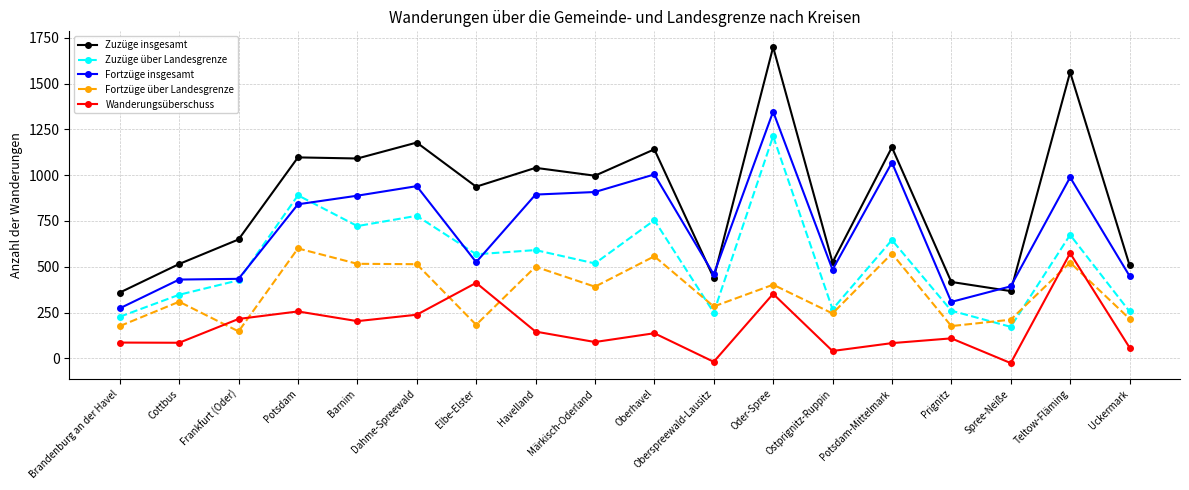

At how many categories does at least one series exceed 9?

18